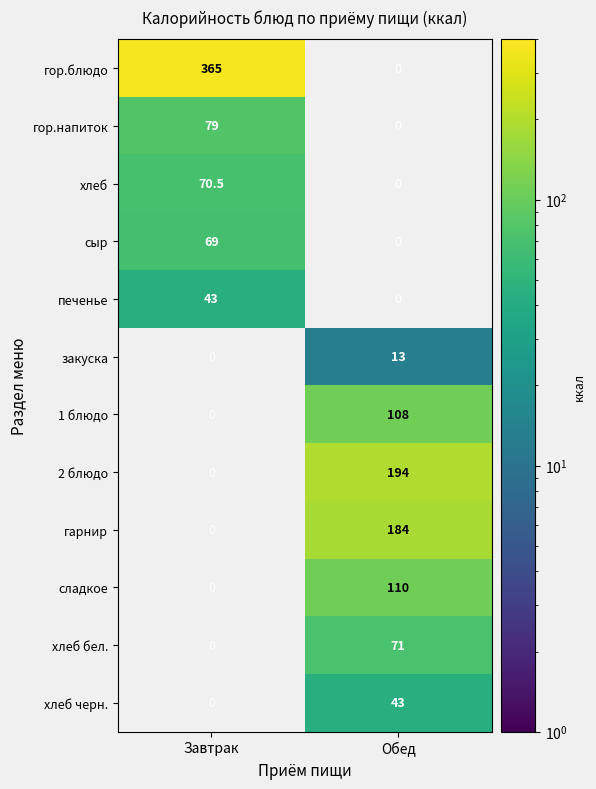

Which series changed the most between Завтрак and Обед?

гор.блюдо